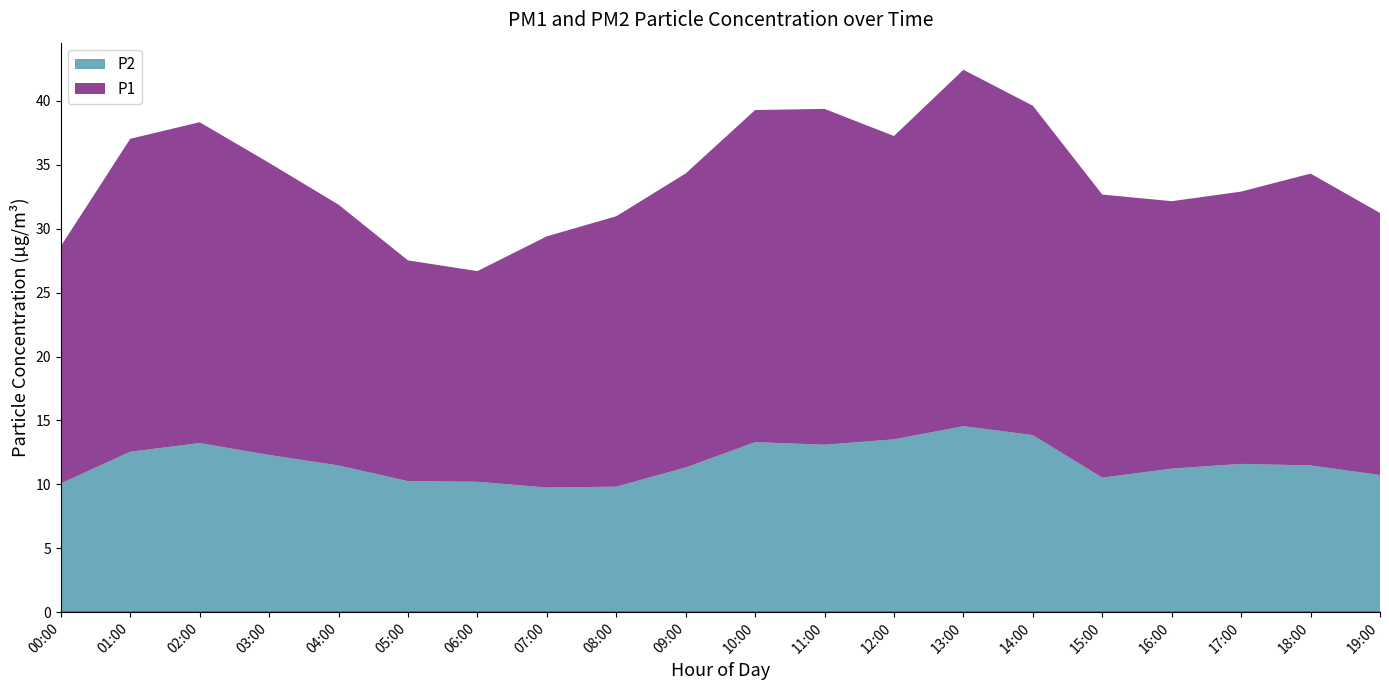

True or false: P1 has more than 0 points higher than both neighbors.

True